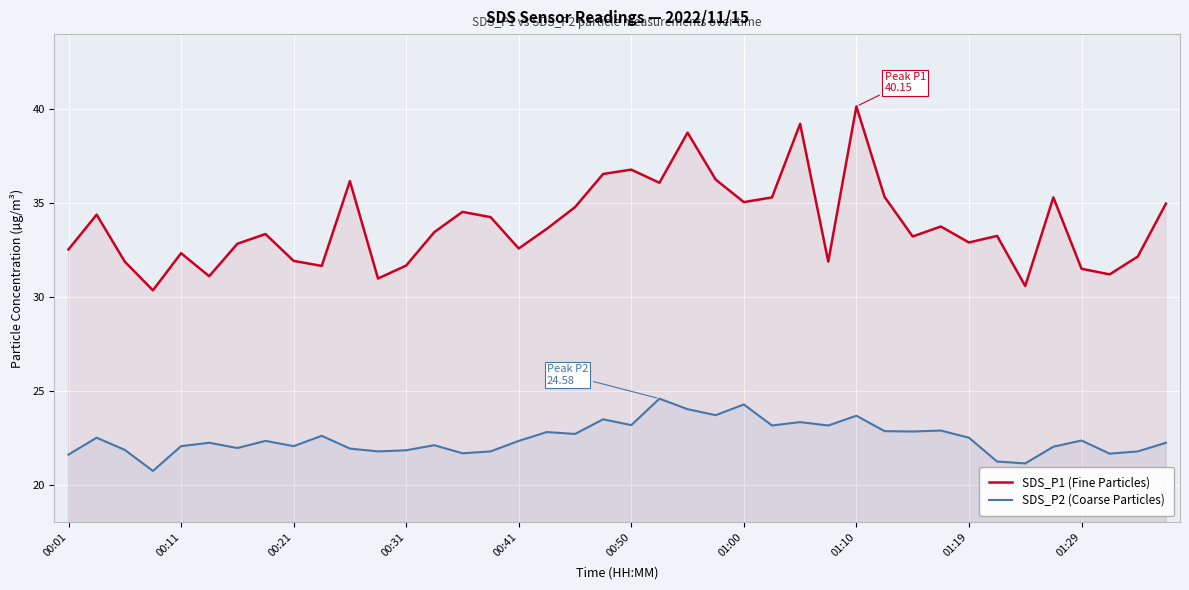

Which category has the highest value across all series?

01:10